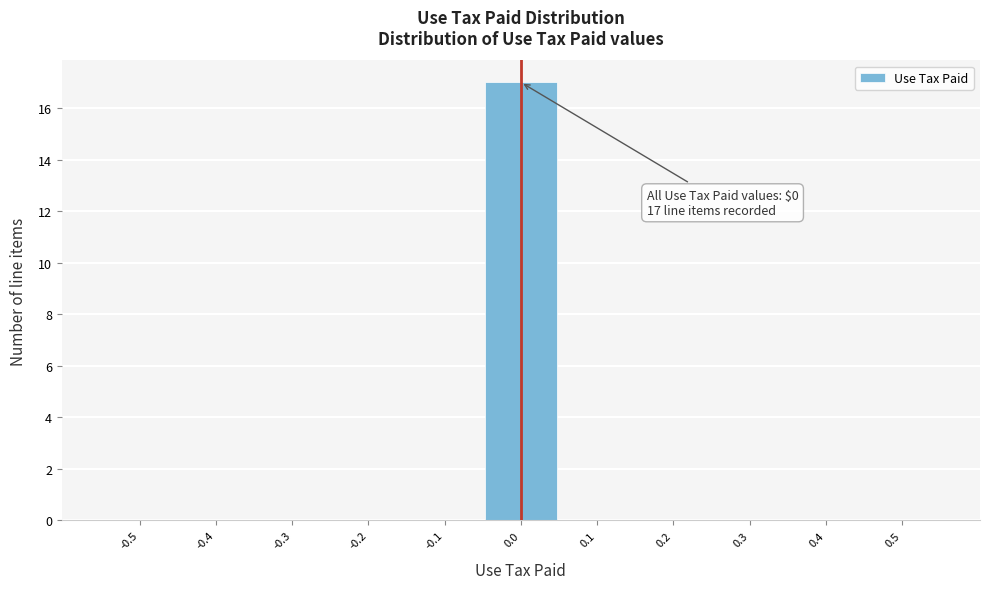

Reading right to left, what are all the values shown in this chart?

0.5=0	0.4=0	0.3=0	0.2=0	0.1=0	0.0=17	-0.1=0	-0.2=0	-0.3=0	-0.4=0	-0.5=0